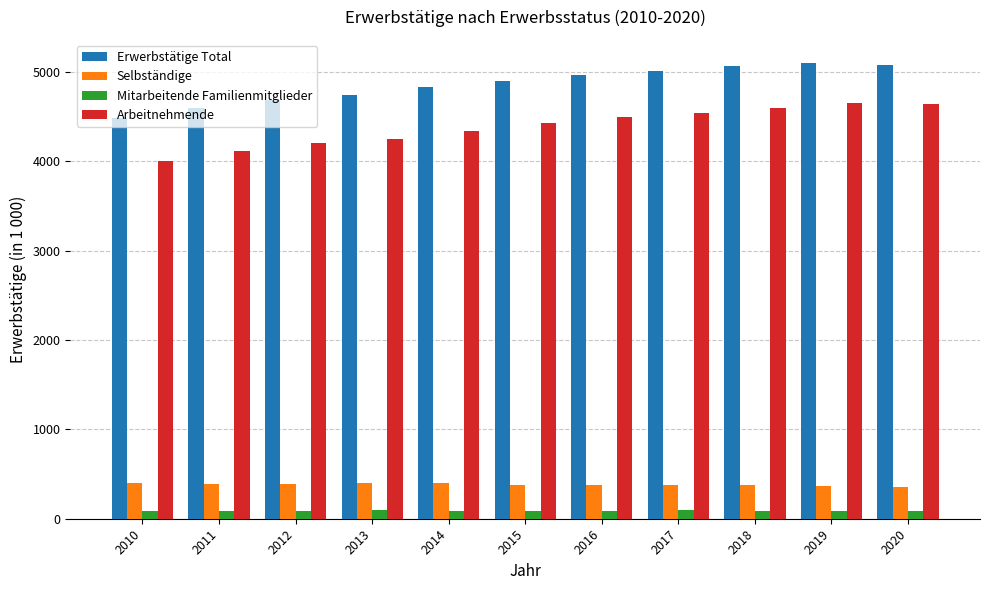

What is the lowest value of the Erwerbstätige Total series?

4481.7